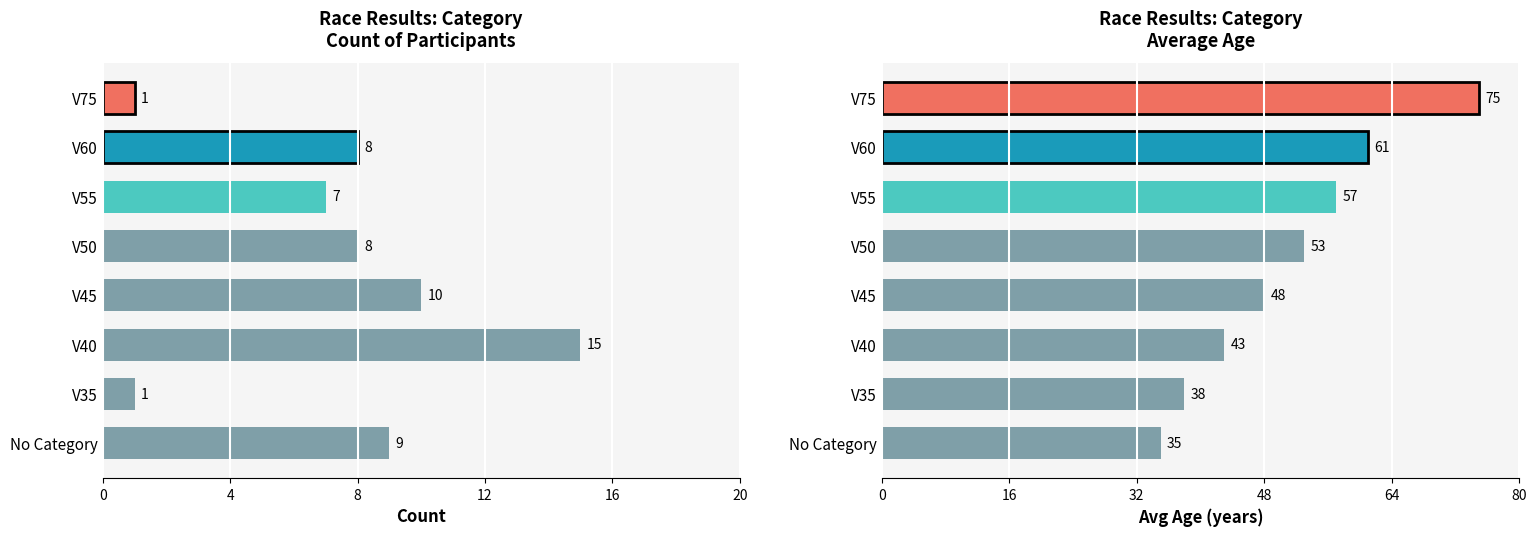

How many bars are there in total?

16